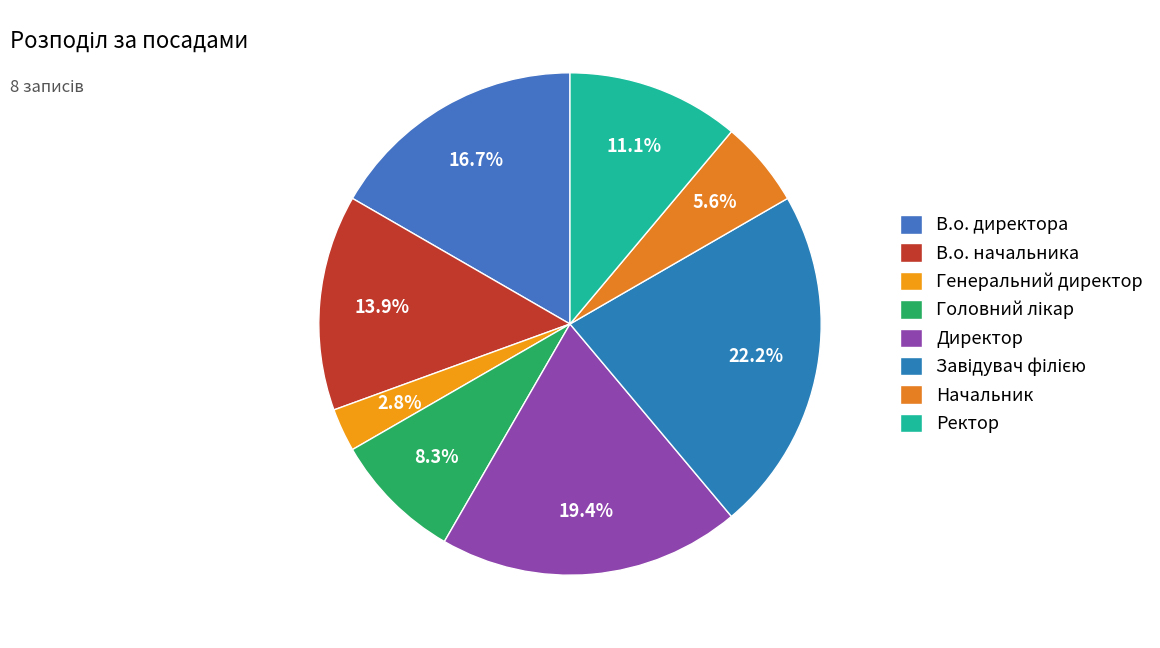

What portion of the pie excludes Ректор?

88.9%